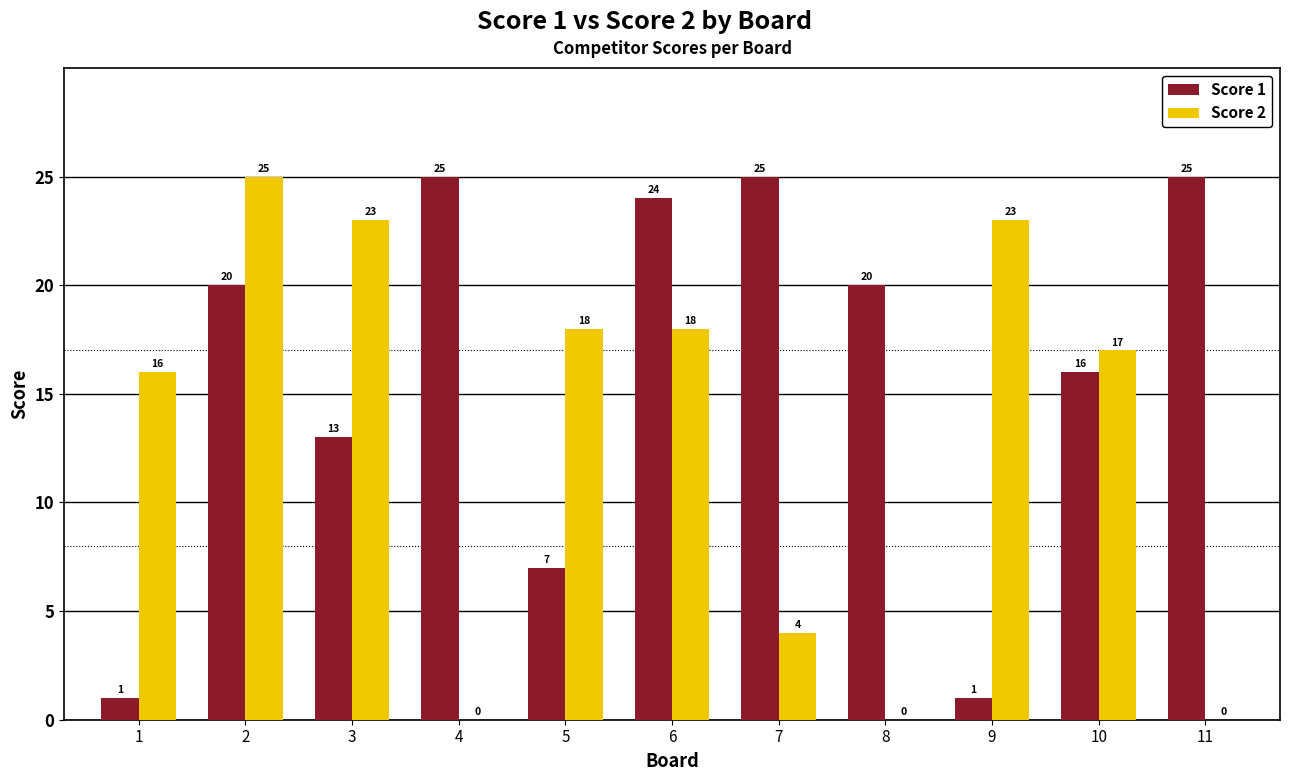

What are all the series names shown in the legend?

Score 1, Score 2